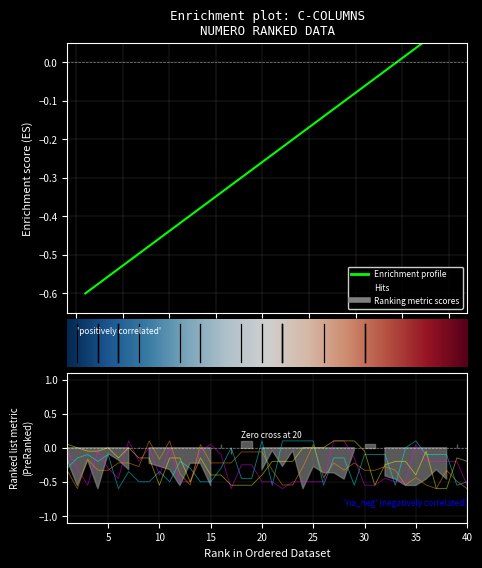

Which label corresponds to the smallest value in the chart?

1